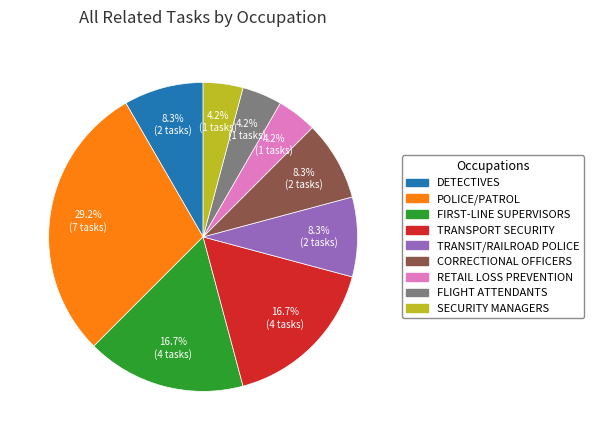

Is there a majority slice in this chart?

No